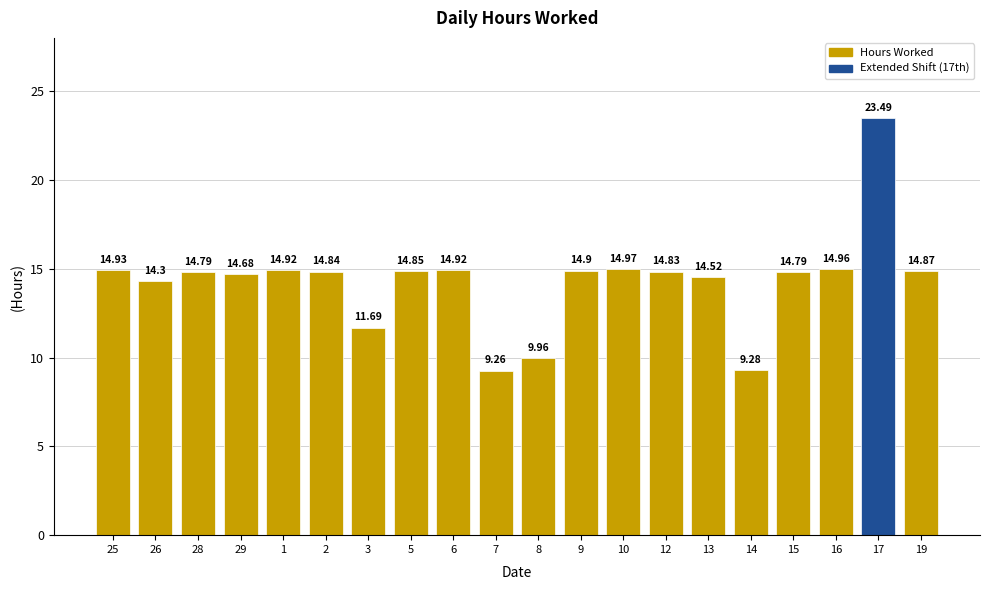

At which category does the chart reach its minimum across all series?

7